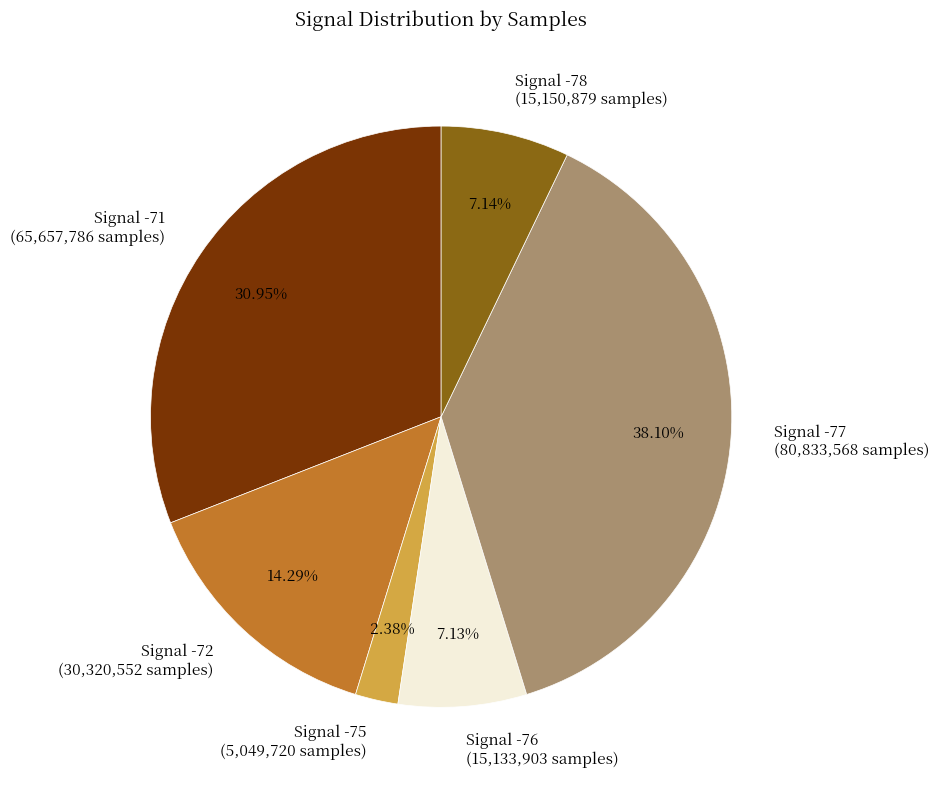

Is there any slice that represents more than half of the pie?

No